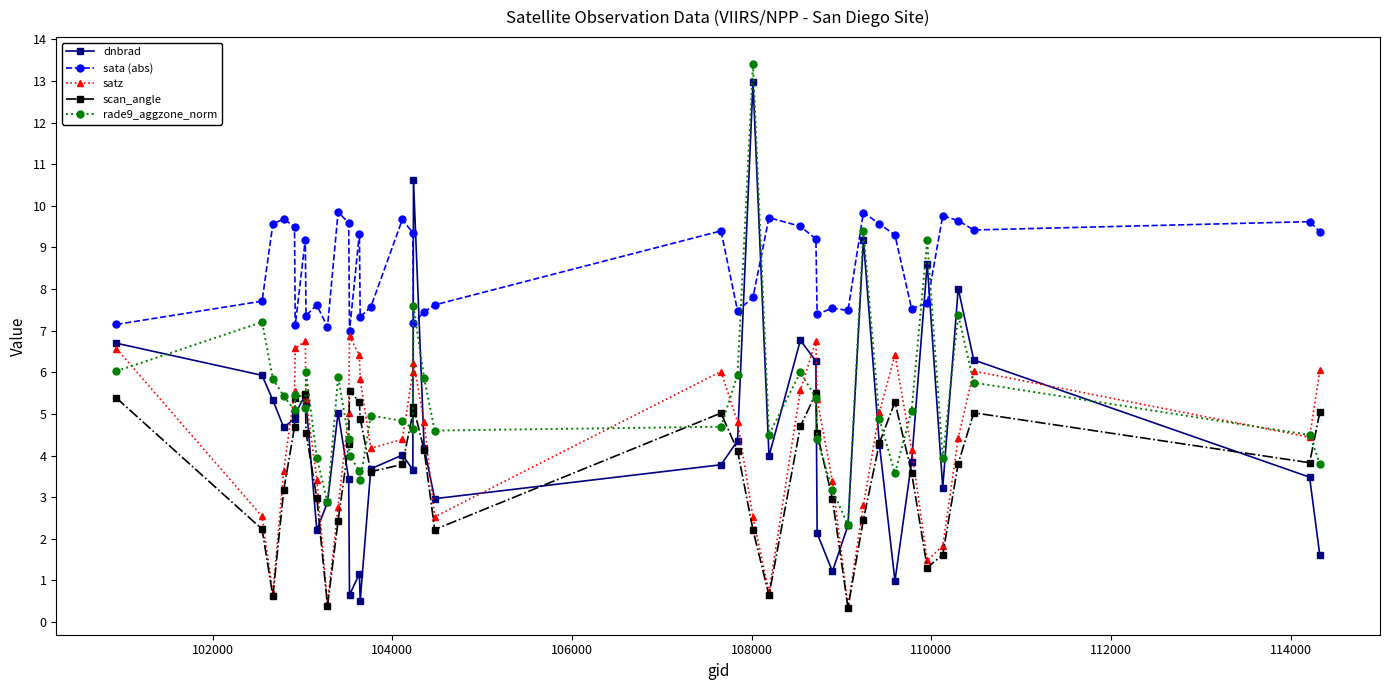

Which series has the widest spread of values?

dnbrad